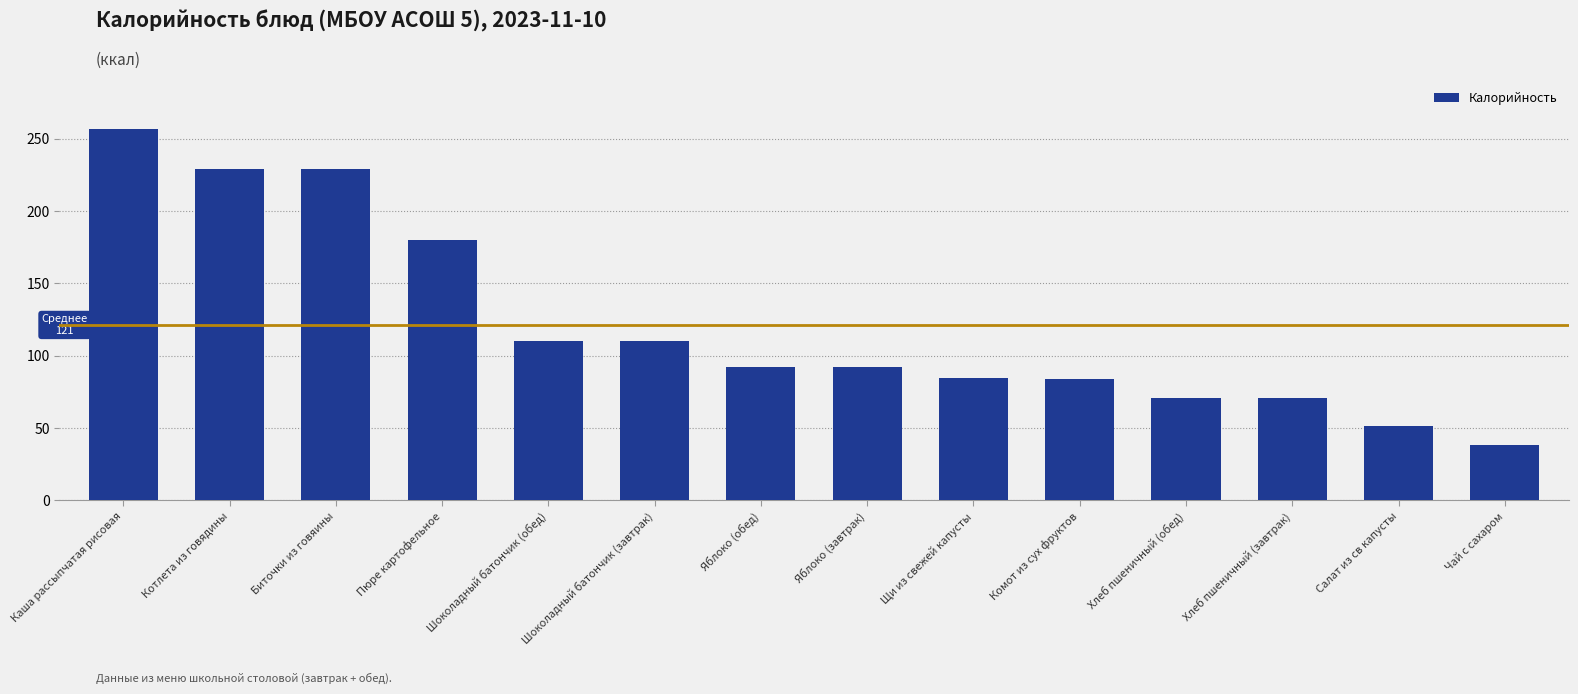

What is the value of the 12th bar from the left?

70.5